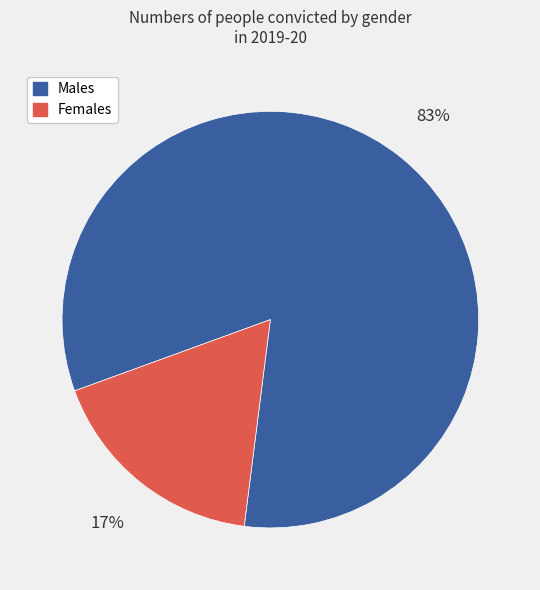

To the nearest percent, what is the combined percentage of Females and Males?

100%